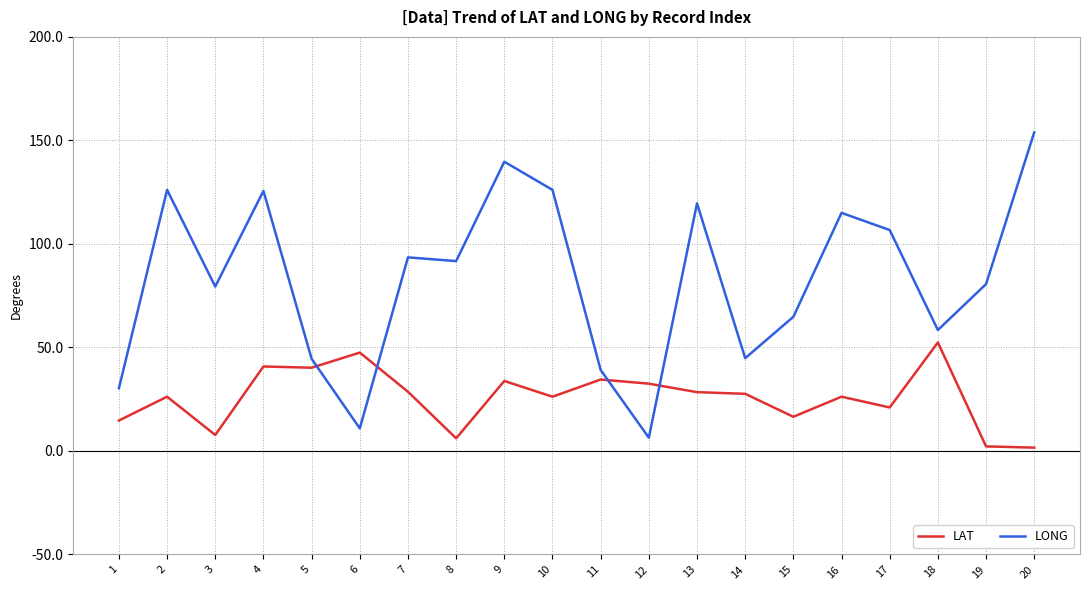

At which category is the sum across all series the highest?

9